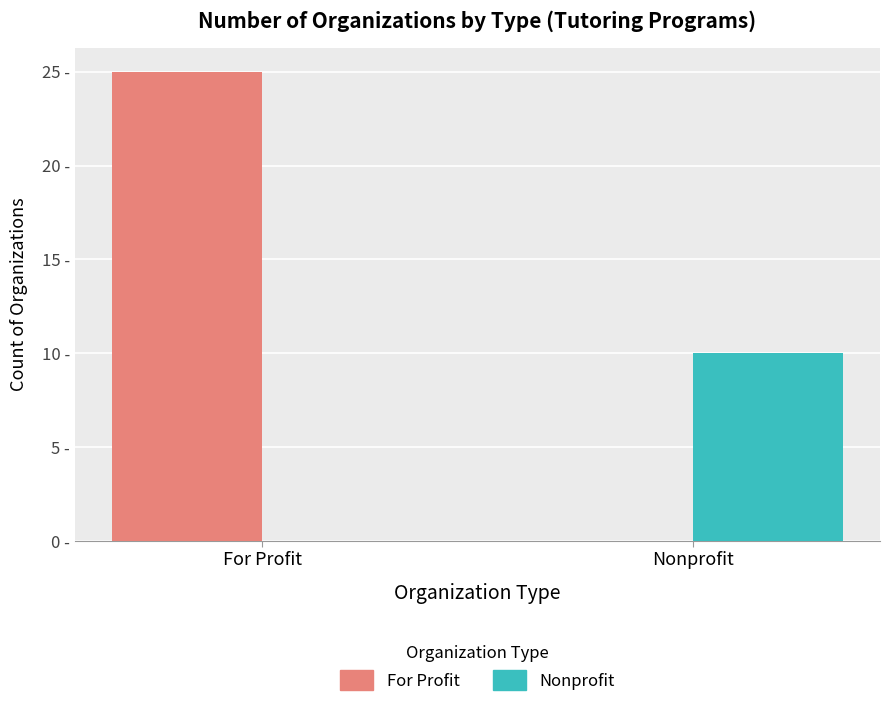

Which series has the largest range (max minus min)?

For Profit